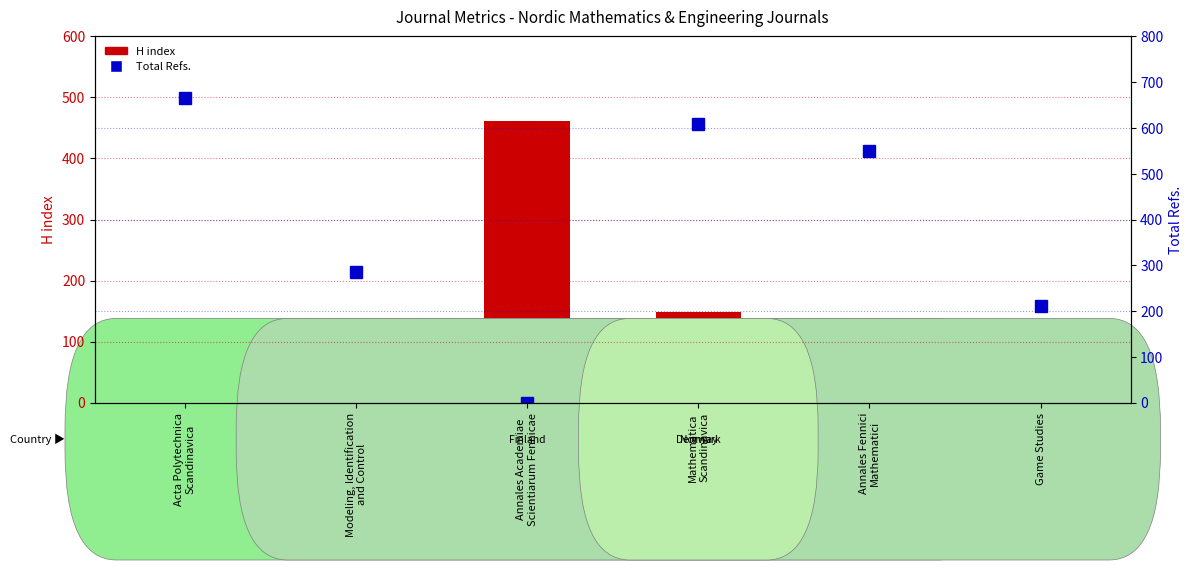

Reading right to left, transcribe all the data shown in this chart.

H index: 33	40	148	462	117	105
Total Refs.: 211	550	609	0	286	665